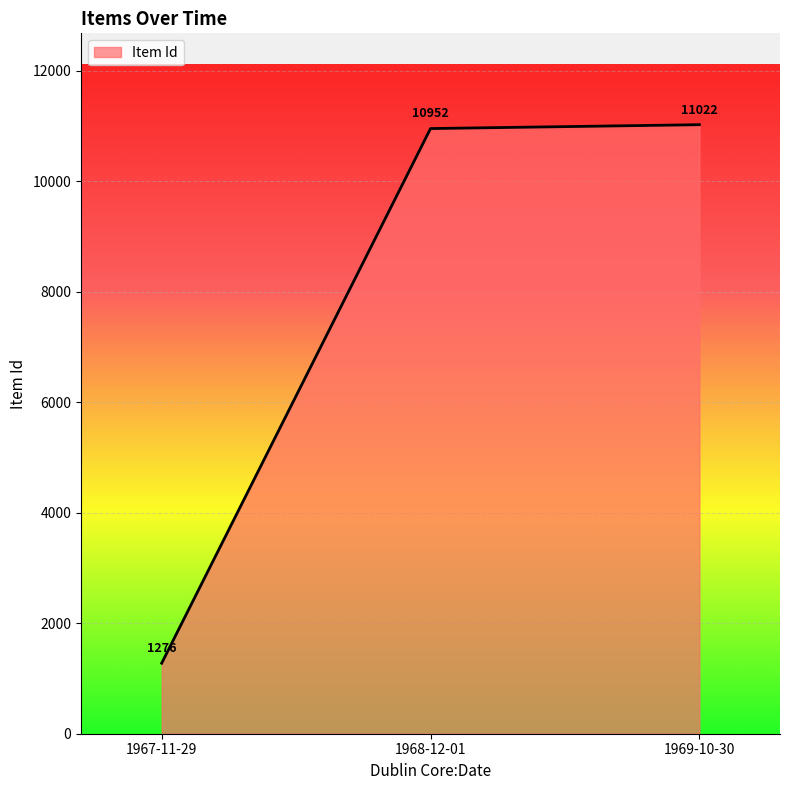

What is the smallest value displayed?

1276